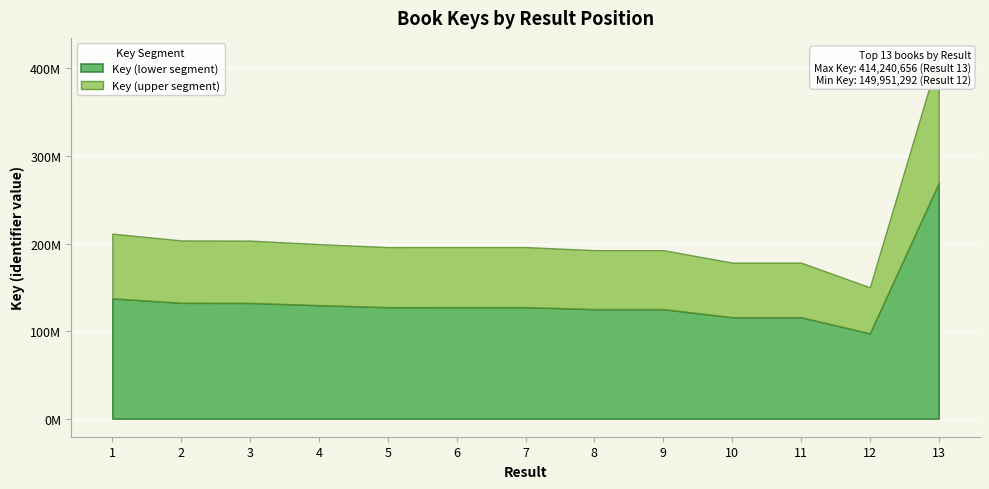

What is the approximate value at 10, to the nearest 10?

178241350